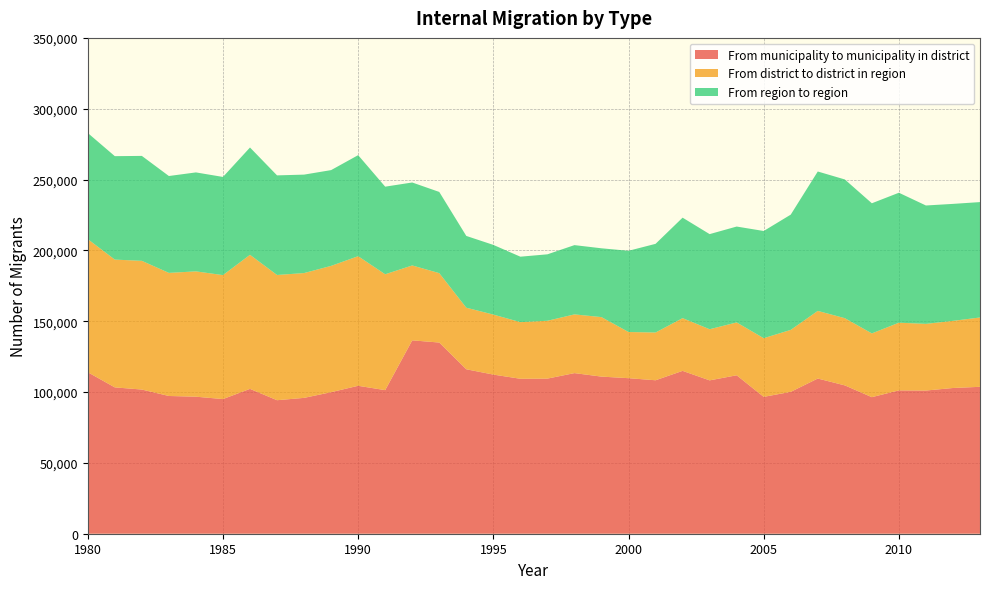

Reading left to right, extract all data points from this chart.

From municipality to municipality in district: 113996	103295	101772	97227	96728	95048	102243	94245	95893	99913	104420	101352	136494	134953	116084	112332	109373	109495	113375	110903	109791	108323	114955	108252	111841	96605	100143	109541	104713	96395	101181	101072	102862	103700
From district to district in region: 93978	90205	90858	86899	88457	87503	94640	88397	88101	89156	91472	81794	52874	48993	43460	42355	39981	40821	41448	42006	32592	33706	37227	36089	37311	41414	43744	47745	47444	45002	47774	47064	47395	48946
From region to region: 74901	73015	74066	68376	69858	69298	75739	70308	69493	67603	71330	61840	58562	57315	50663	49190	46200	46910	48896	48567	57333	62593	70921	67146	67679	75669	81354	98403	97914	91865	91740	83558	82571	81448